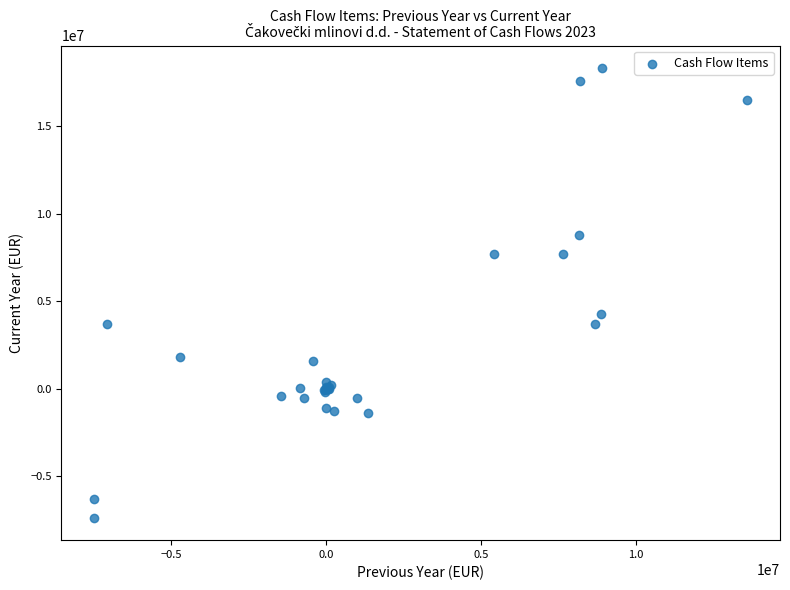

What Y value in the scatter plot is closest to 5482763?

4261149